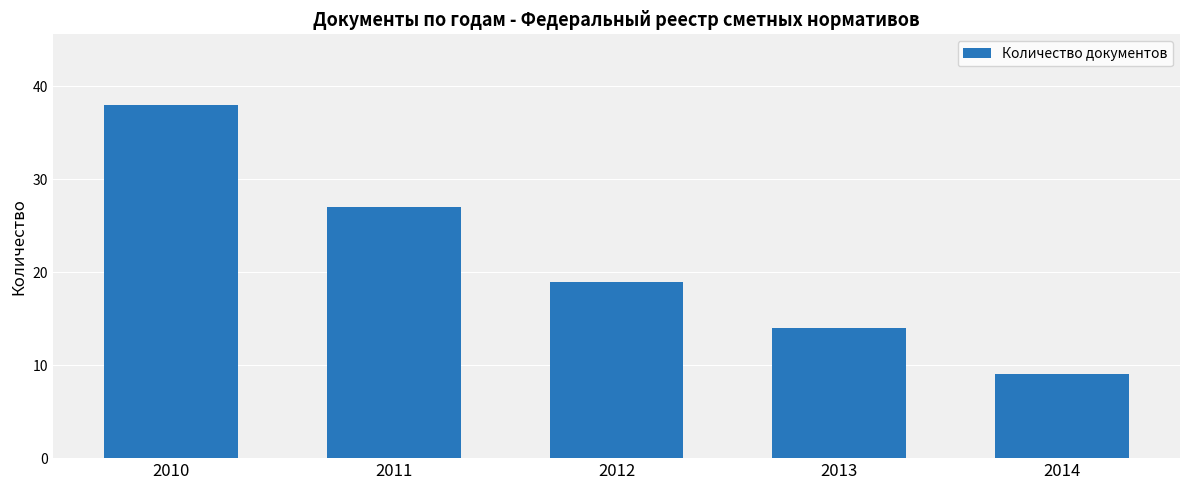

What is the value of the 3rd bar from the left?

19